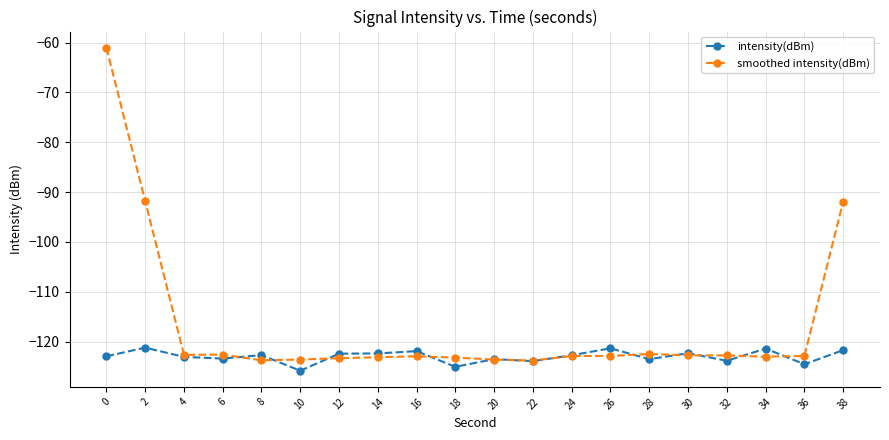

Is the value of smoothed intensity(dBm) at 2 greater than the value of intensity(dBm) at 26?

Yes